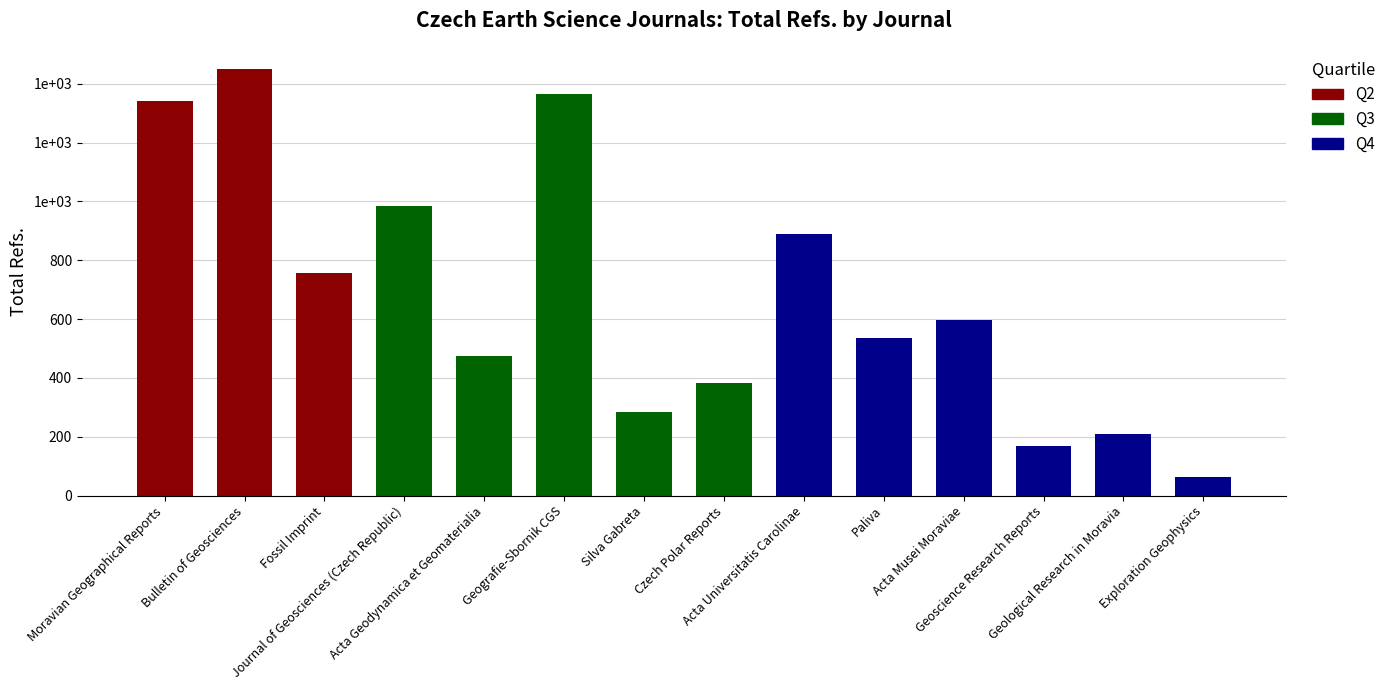

Count the number of categories in the chart.

14